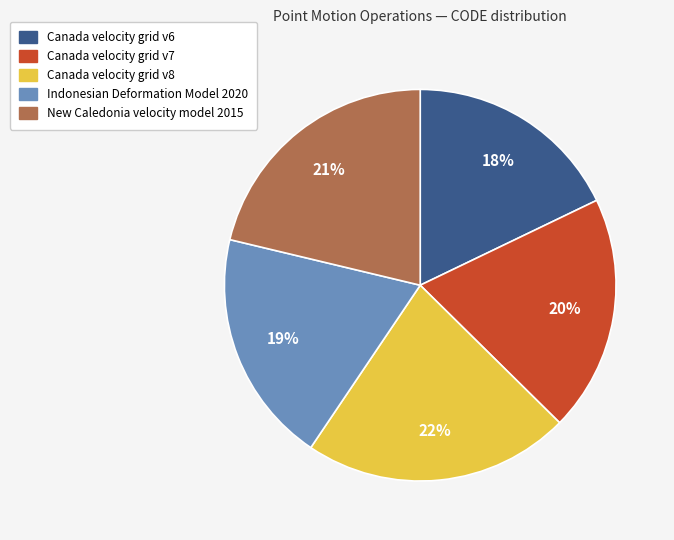

Does Canada velocity grid v7 represent more than half of the total?

No